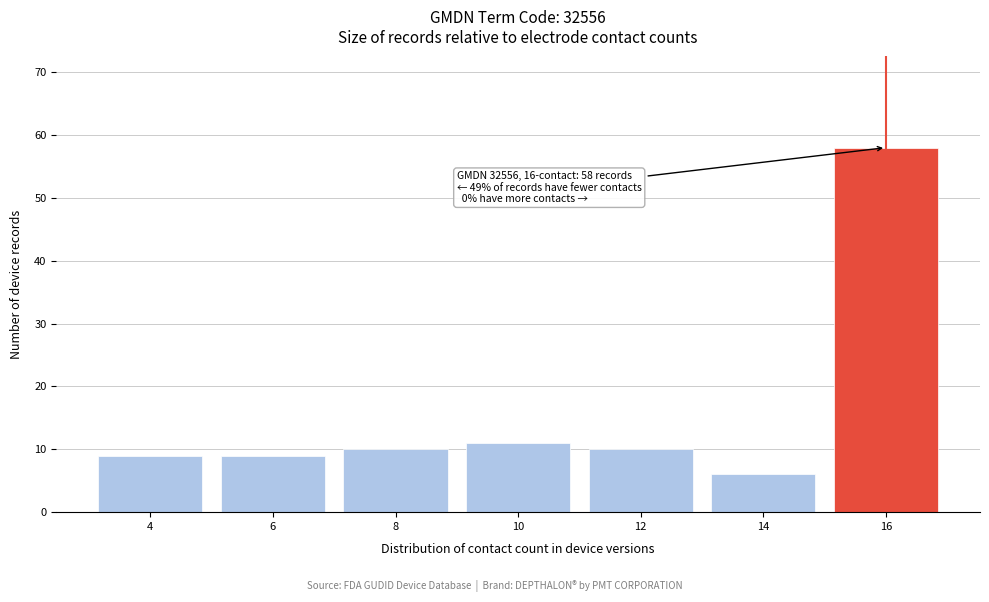

Reading left to right, what are all the values shown in this chart?

4=9	6=9	8=10	10=11	12=10	14=6	16=58